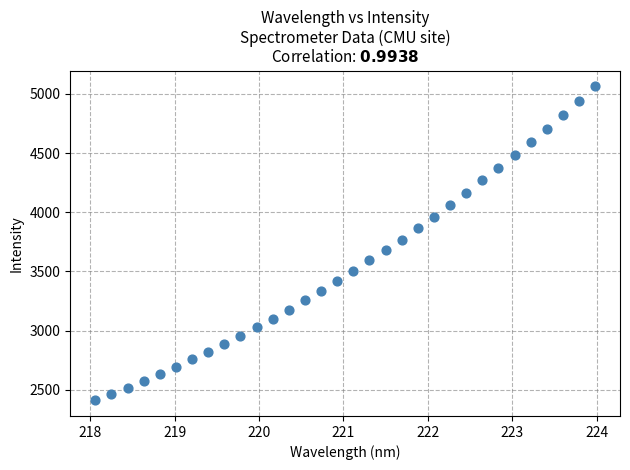

What is the range of X values (max minus min)?

5.9